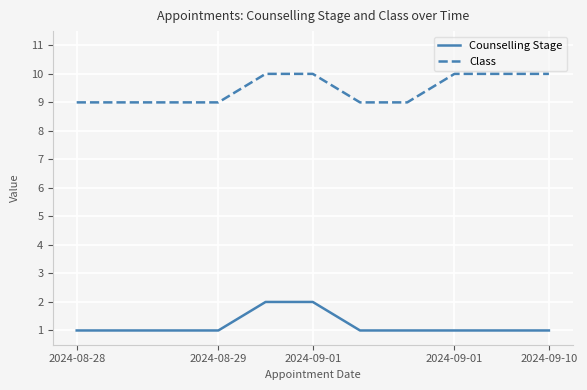

What is the average value of the Counselling Stage series?

1